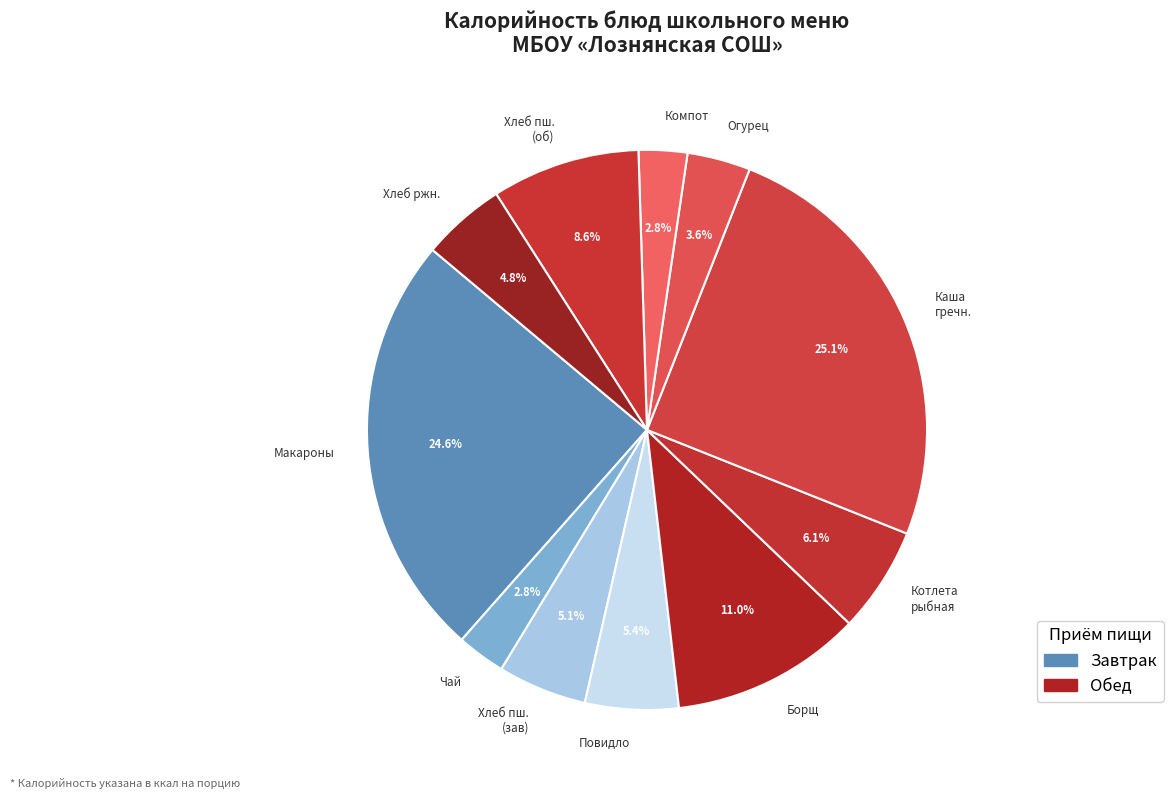

What percentage do Хлеб пш. (зав) and Чай together represent?

7.9%